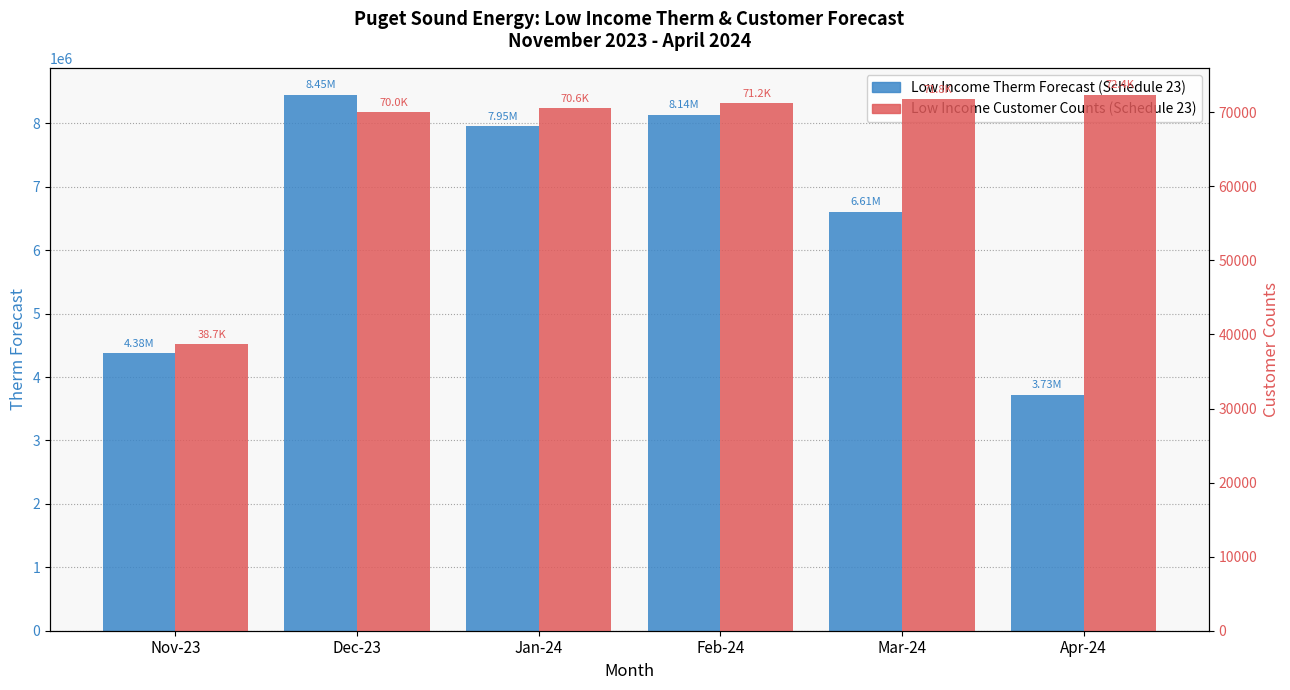

Which category has the lowest value across all series?

Nov-23